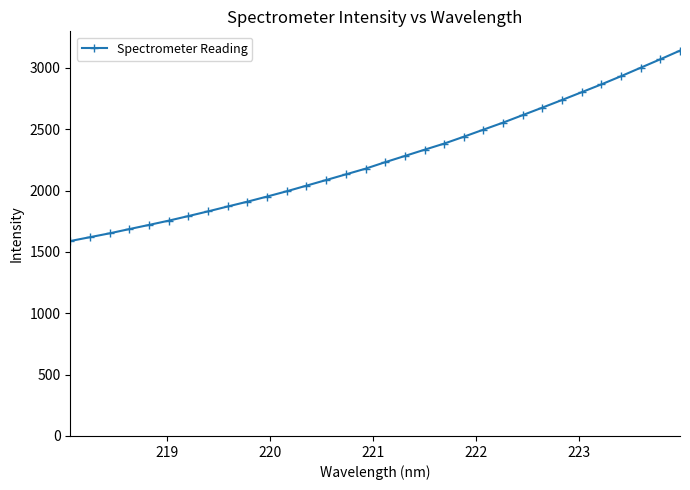

What is the value of the 21st point from the left?

2438.9